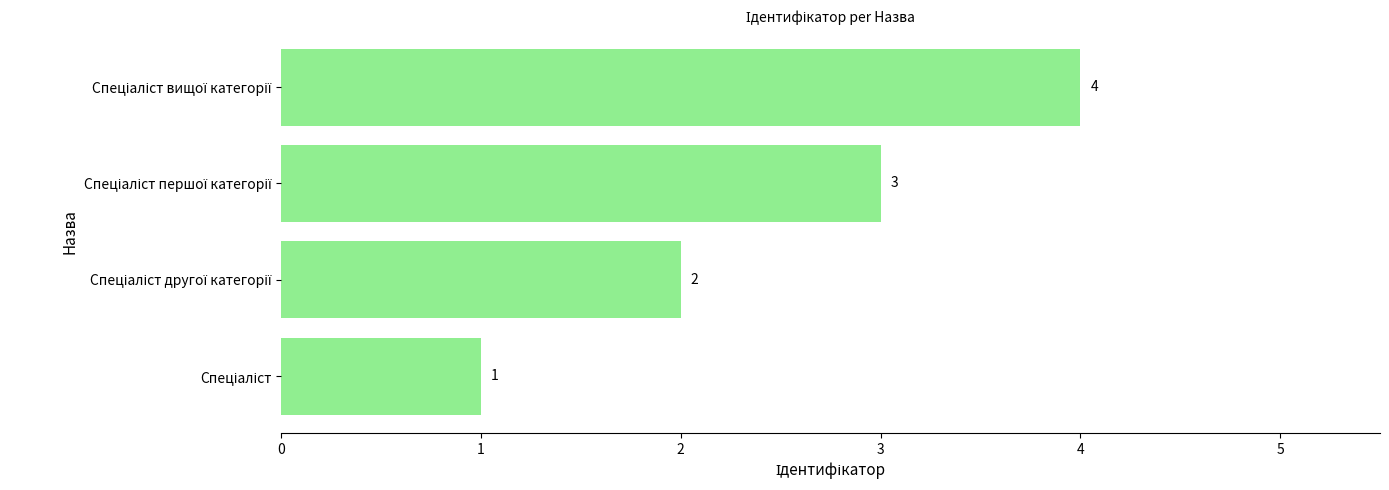

What is the sum of all values?

10